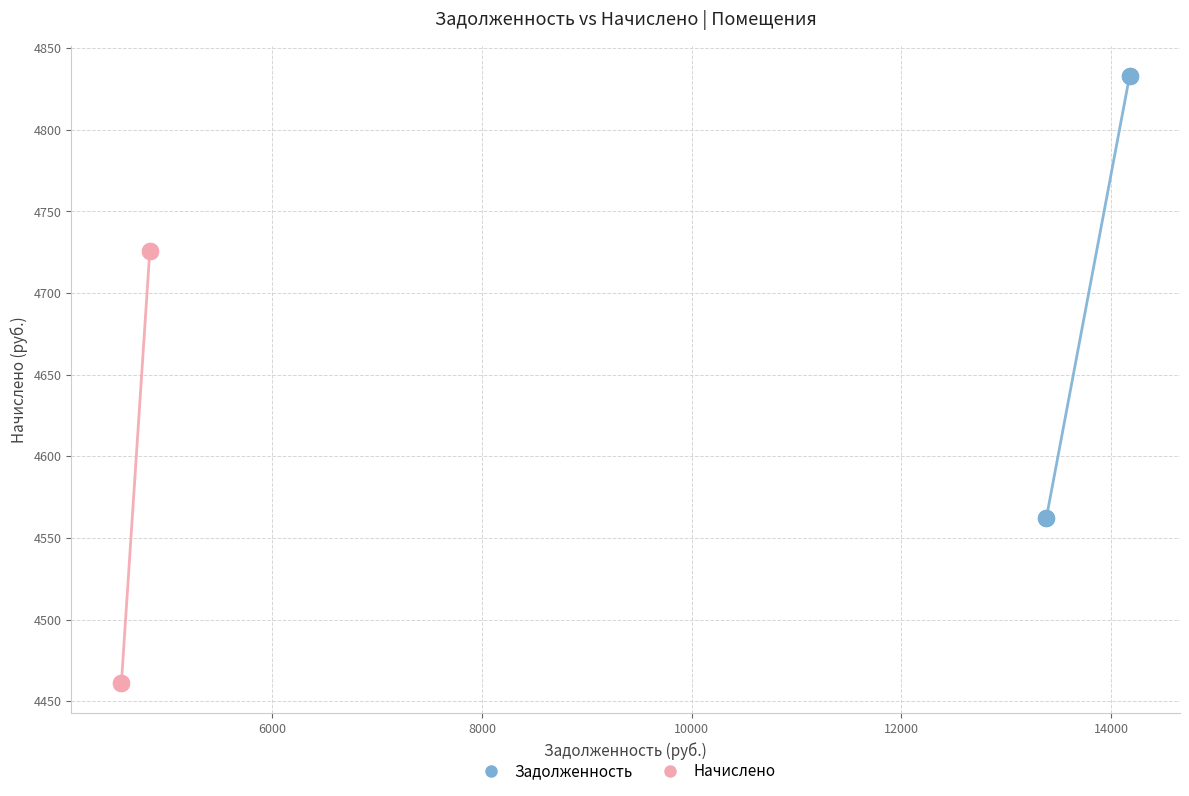

Which series has the largest Y range (max minus min)?

Задолженность